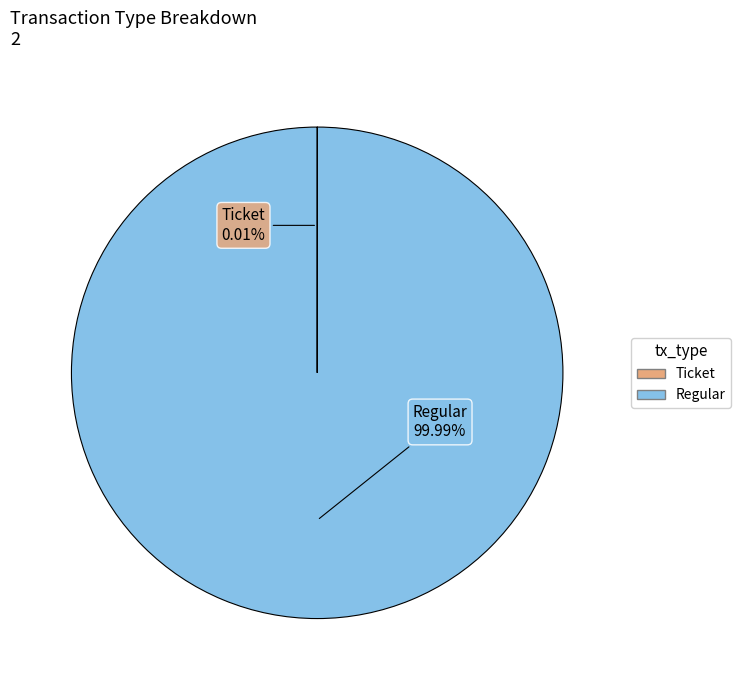

Which category accounts for the majority?

Regular